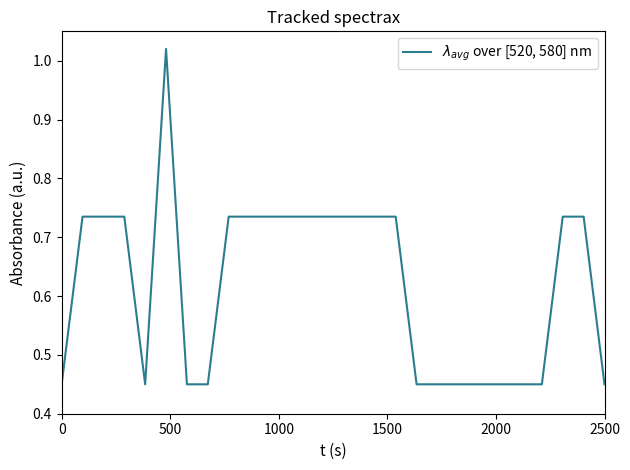

Does the chart have visible grid lines?

No